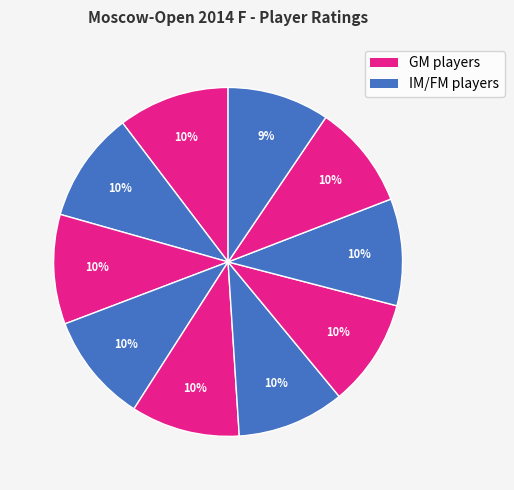

How many slices are in this pie chart?

10